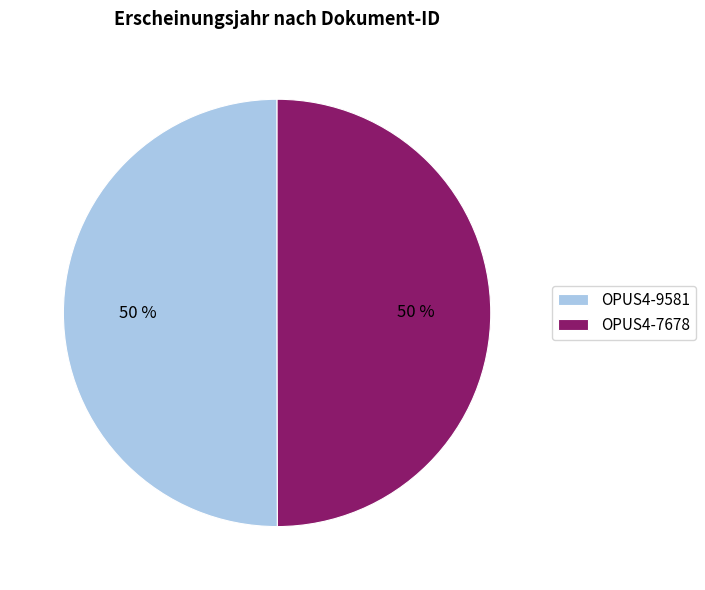

What percentage is the OPUS4-7678 slice, to the nearest percent?

50%